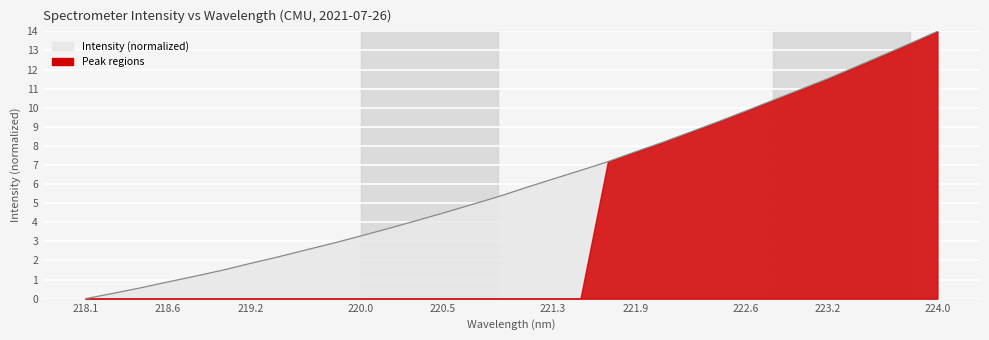

How many lines are shown in the chart?

1